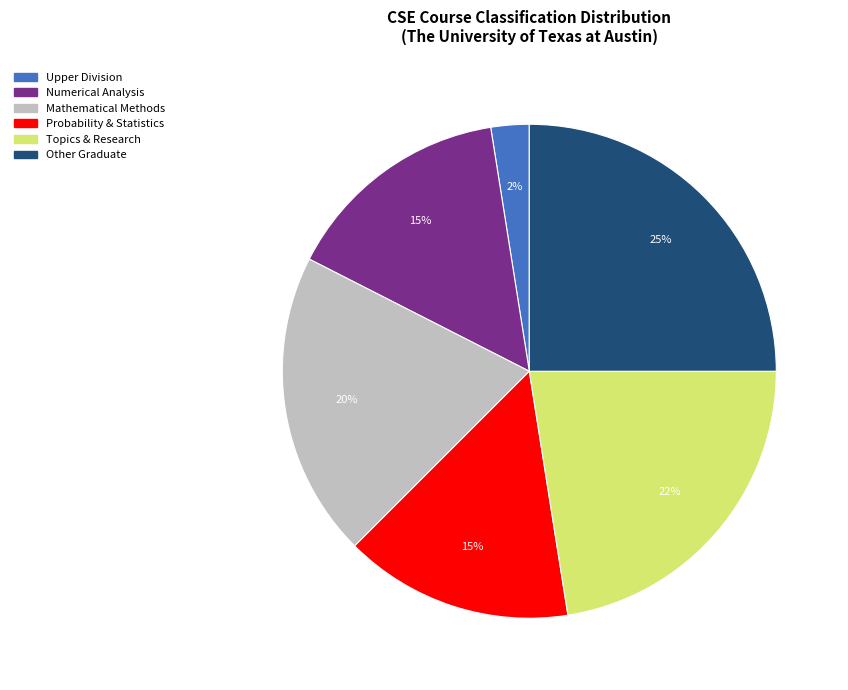

To the nearest percent, what is the average slice percentage?

17%